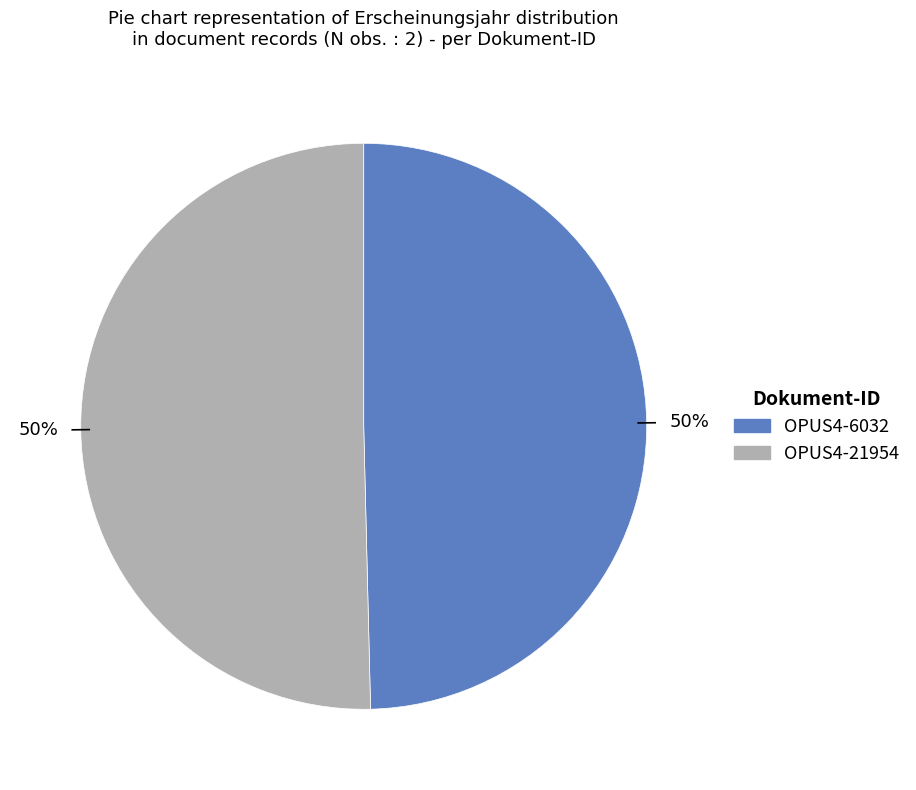

What percentage is the OPUS4-21954 slice, to the nearest percent?

50%